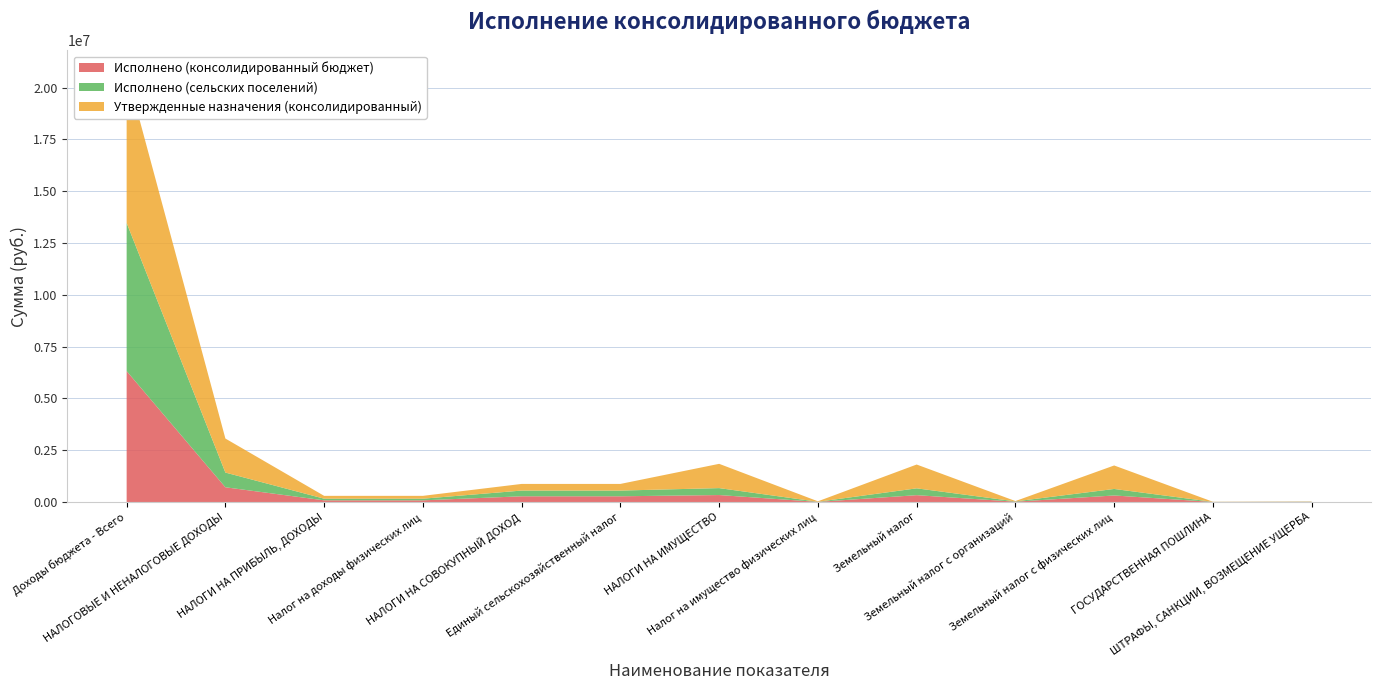

Reading left to right, extract all data points from this chart.

Исполнено (консолидированный бюджет): Доходы бюджета - Всего=6320109.3	НАЛОГОВЫЕ И НЕНАЛОГОВЫЕ ДОХОДЫ=710420.3	НАЛОГИ НА ПРИБЫЛЬ, ДОХОДЫ=79774.7	Налог на доходы физических лиц=79774.7	НАЛОГИ НА СОВОКУПНЫЙ ДОХОД=275604.9	Единый сельскохозяйственный налог=275604.9	НАЛОГИ НА ИМУЩЕСТВО=335240.7	Налог на имущество физических лиц=5661.9	Земельный налог=329578.8	Земельный налог с организаций=14922.0	Земельный налог с физических лиц=314656.8	ГОСУДАРСТВЕННАЯ ПОШЛИНА=3200.0	ШТРАФЫ, САНКЦИИ, ВОЗМЕЩЕНИЕ УЩЕРБА=8600.0
Исполнено (сельских поселений): Доходы бюджета - Всего=7149909.3	НАЛОГОВЫЕ И НЕНАЛОГОВЫЕ ДОХОДЫ=710420.3	НАЛОГИ НА ПРИБЫЛЬ, ДОХОДЫ=79774.7	Налог на доходы физических лиц=79774.7	НАЛОГИ НА СОВОКУПНЫЙ ДОХОД=275604.9	Единый сельскохозяйственный налог=275604.9	НАЛОГИ НА ИМУЩЕСТВО=335240.7	Налог на имущество физических лиц=5661.9	Земельный налог=329578.8	Земельный налог с организаций=14922.0	Земельный налог с физических лиц=314656.8	ГОСУДАРСТВЕННАЯ ПОШЛИНА=3200.0	ШТРАФЫ, САНКЦИИ, ВОЗМЕЩЕНИЕ УЩЕРБА=8600.0
Утвержденные назначения (консолидированный): Доходы бюджета - Всего=7298700.0	НАЛОГОВЫЕ И НЕНАЛОГОВЫЕ ДОХОДЫ=1642400.0	НАЛОГИ НА ПРИБЫЛЬ, ДОХОДЫ=137000.0	Налог на доходы физических лиц=137000.0	НАЛОГИ НА СОВОКУПНЫЙ ДОХОД=321000.0	Единый сельскохозяйственный налог=321000.0	НАЛОГИ НА ИМУЩЕСТВО=1171600.0	Налог на имущество физических лиц=22200.0	Земельный налог=1149400.0	Земельный налог с организаций=15600.0	Земельный налог с физических лиц=1133800.0	ГОСУДАРСТВЕННАЯ ПОШЛИНА=5000.0	ШТРАФЫ, САНКЦИИ, ВОЗМЕЩЕНИЕ УЩЕРБА=7800.0